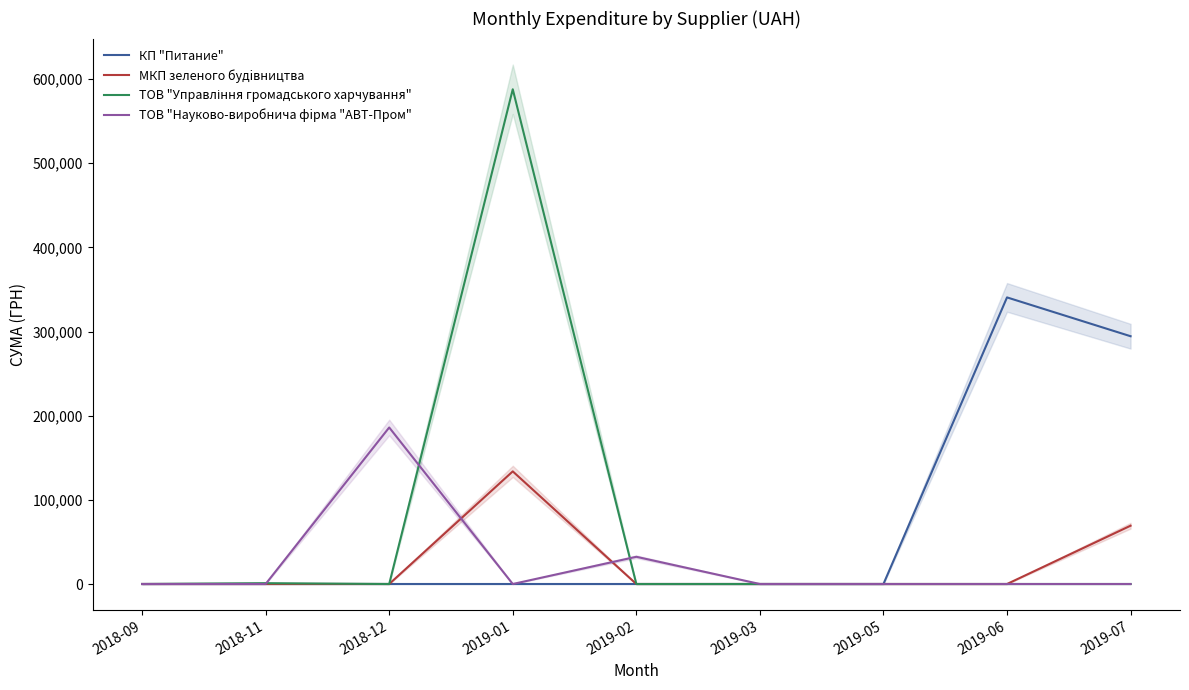

What is the difference between the maximum and second lowest values in the КП "Питание" series?

340568.6